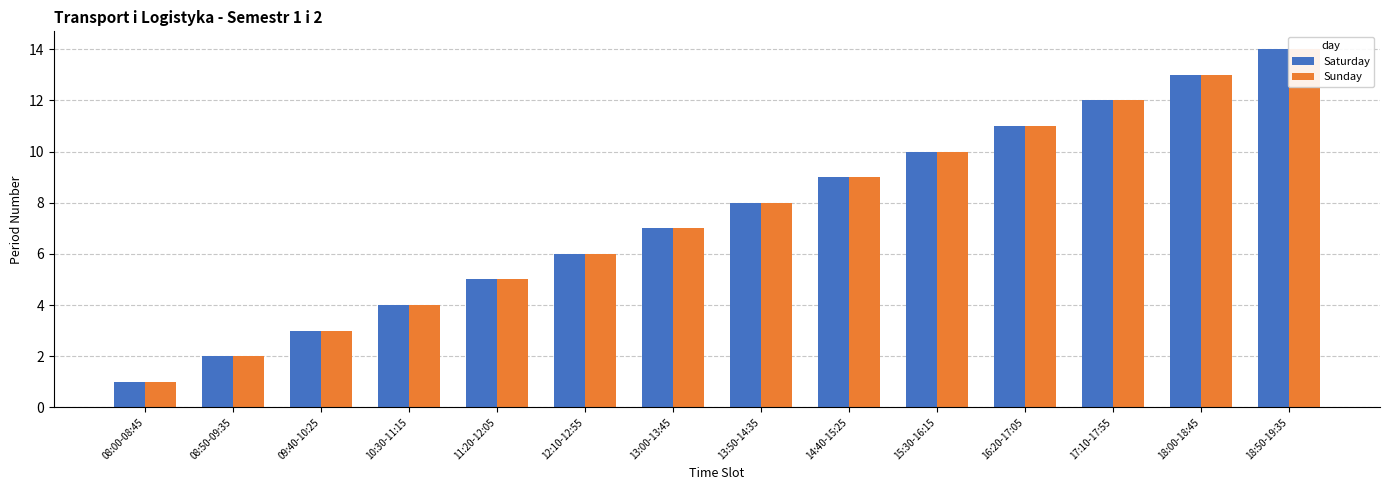

The value of Sunday at 15:30-16:15 is 15. True or false?

False